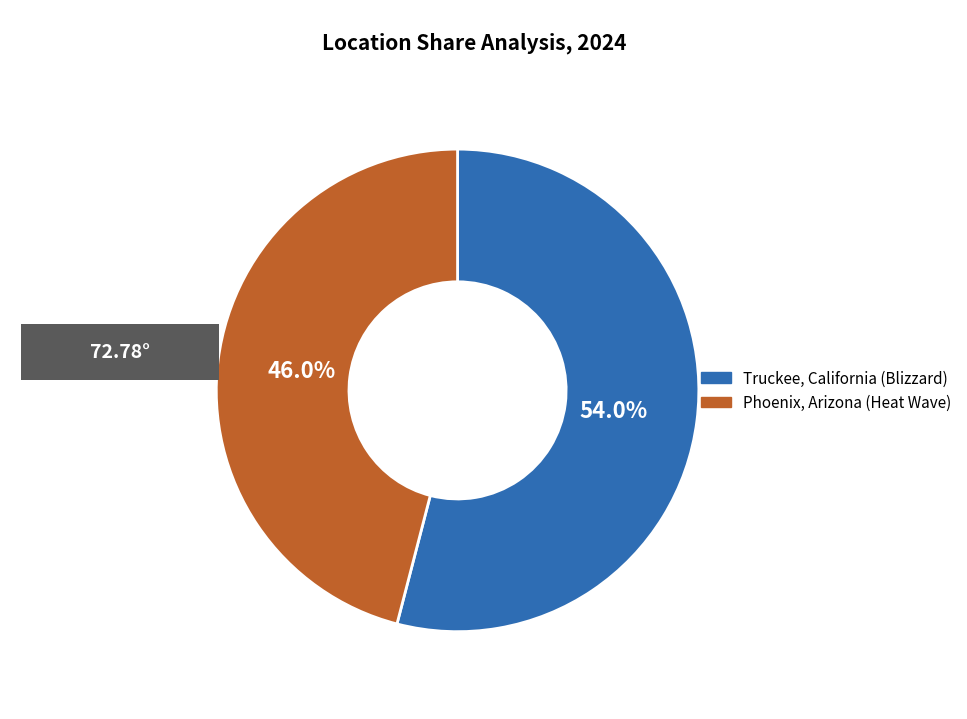

Count the number of slices in the pie.

2